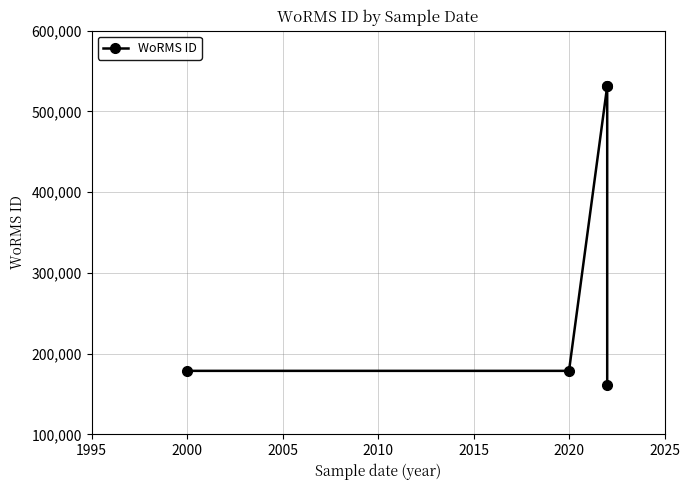

Is it true that the value at 2000 is 836963?

False